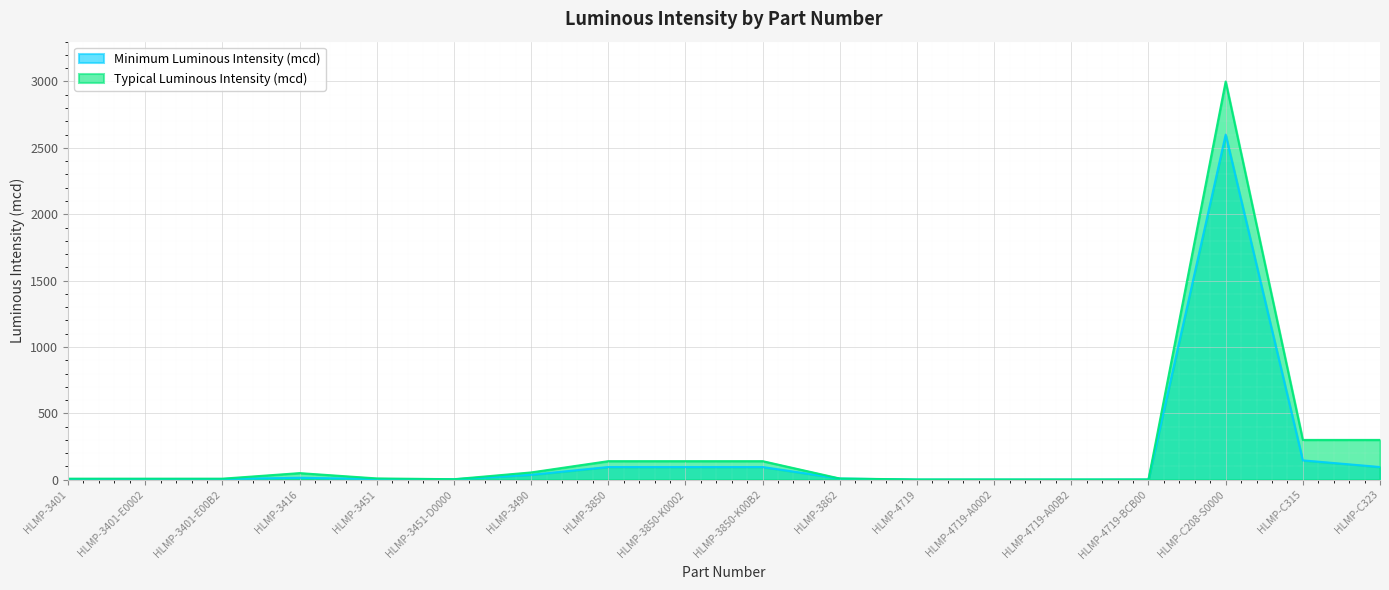

What is the maximum value shown in the chart?

3000.0